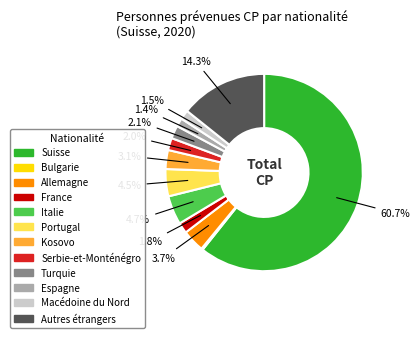

Which slice represents more than half of the pie?

Suisse